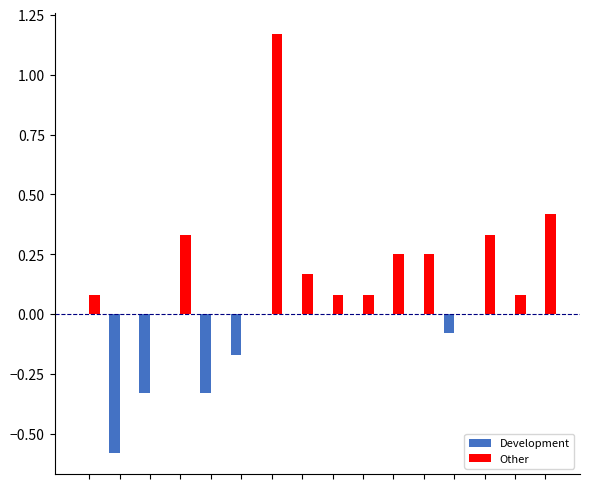

Count the number of categories in the chart.

16